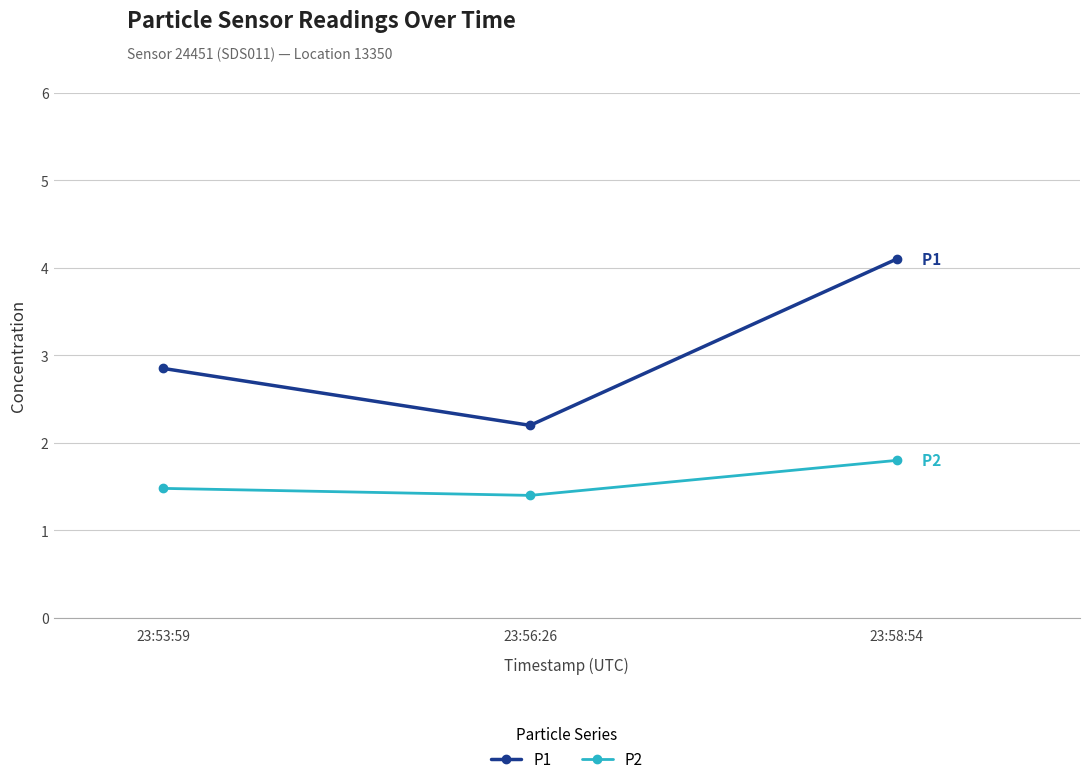

At how many categories does at least one series exceed 1?

3